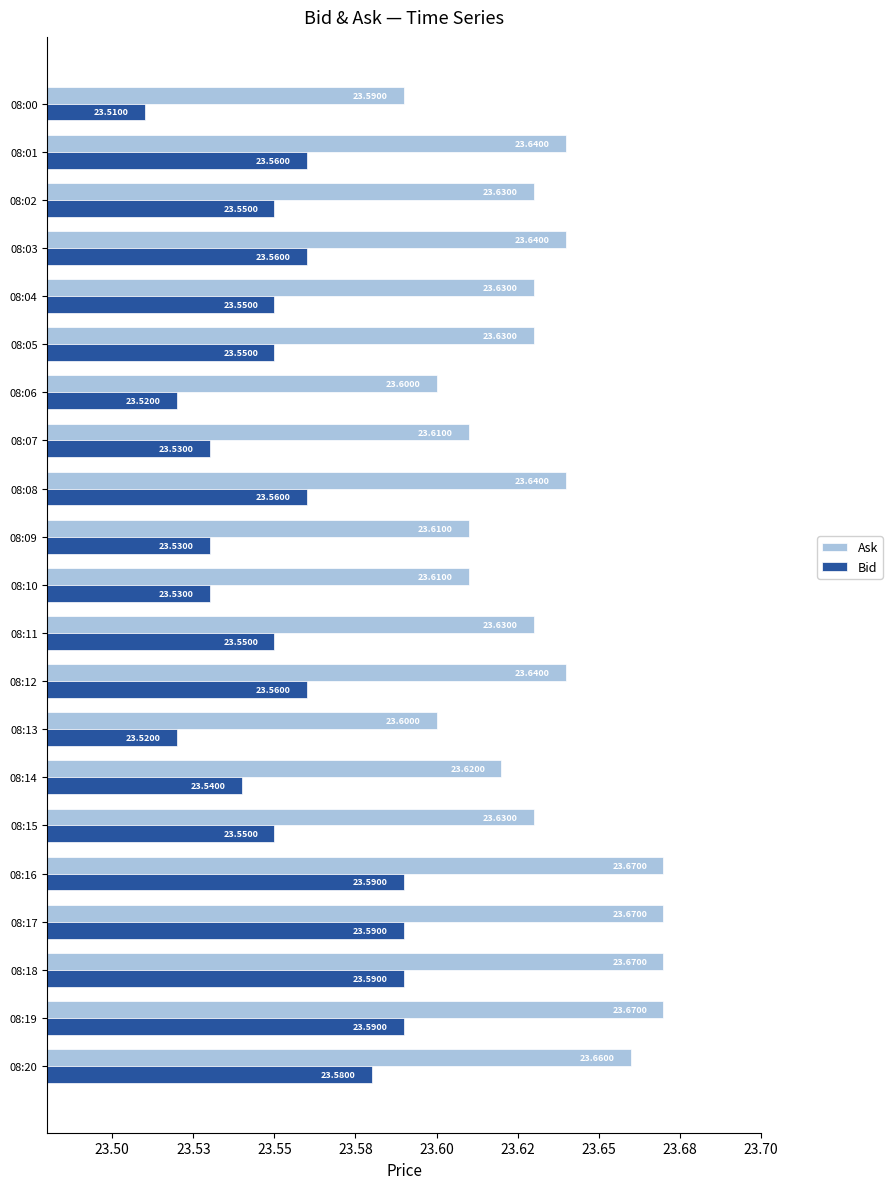

What position from the left is 14?

15